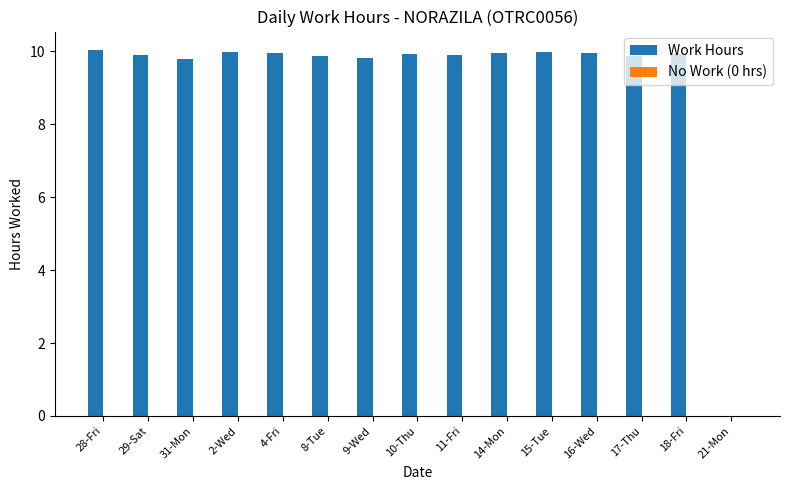

What is the greatest value displayed?

10.0